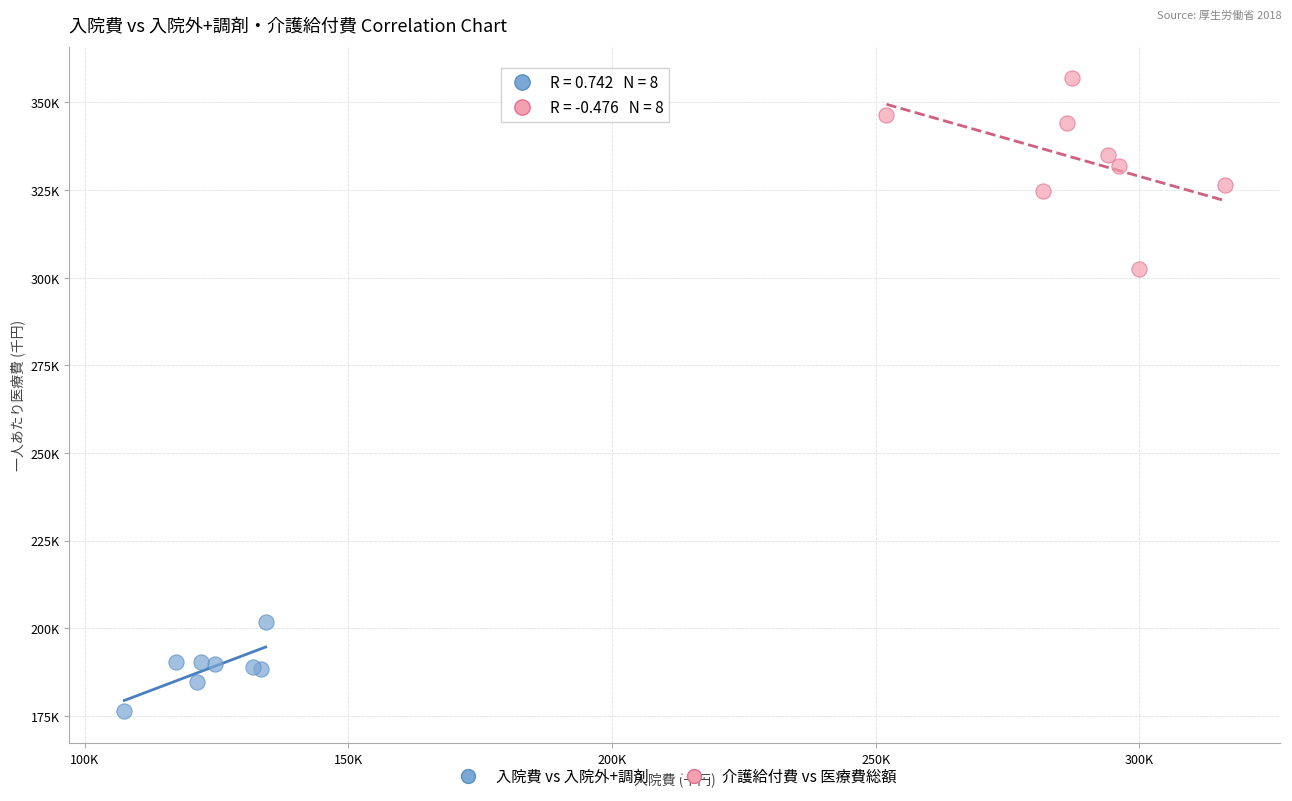

What are all the series names shown in the legend?

入院費 vs 入院外+調剤, 介護給付費 vs 医療費総額